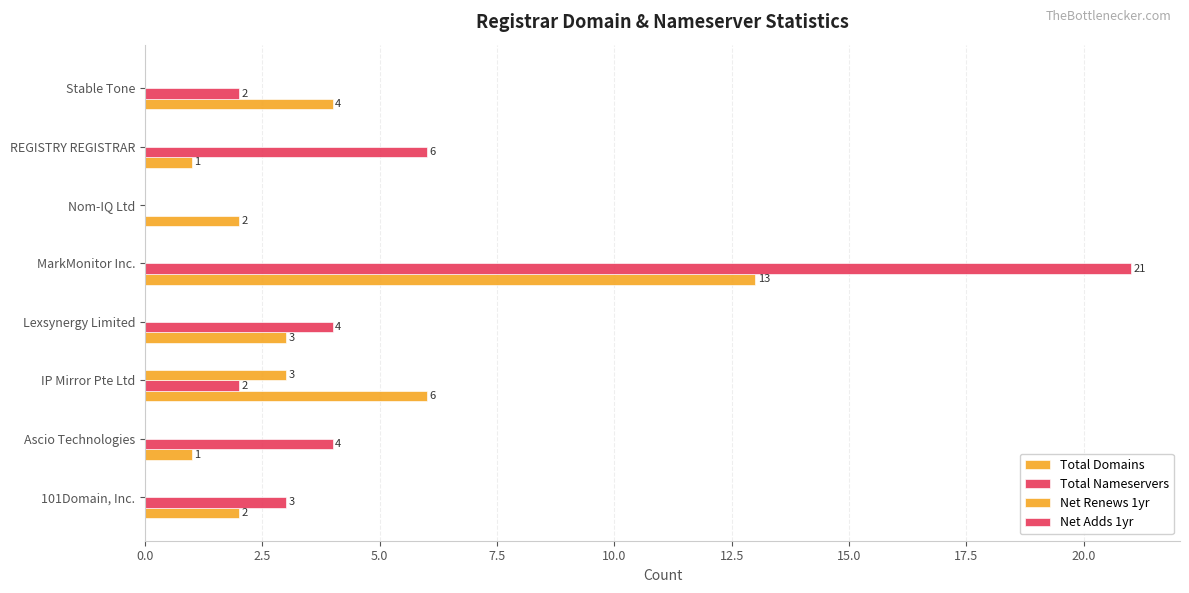

How many distinct data groups are displayed?

3